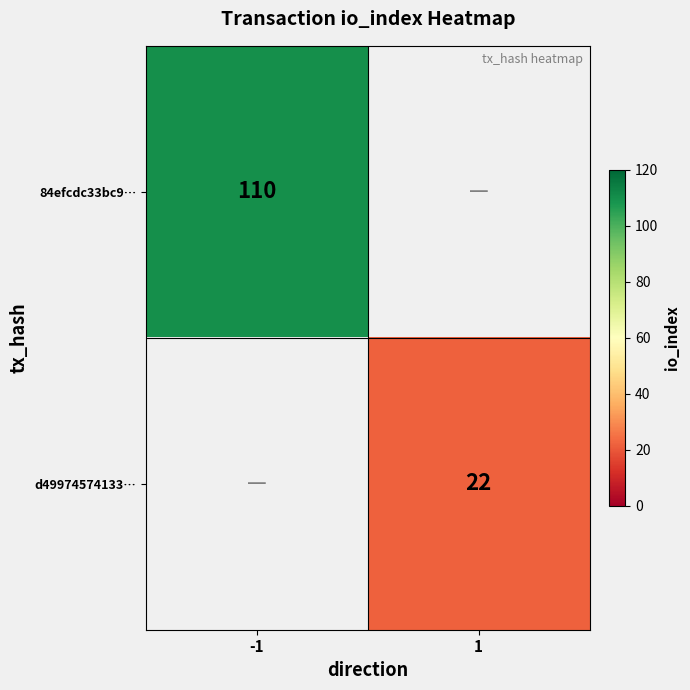

Is it true that d49974574133… equals 29.0 at 1?

False